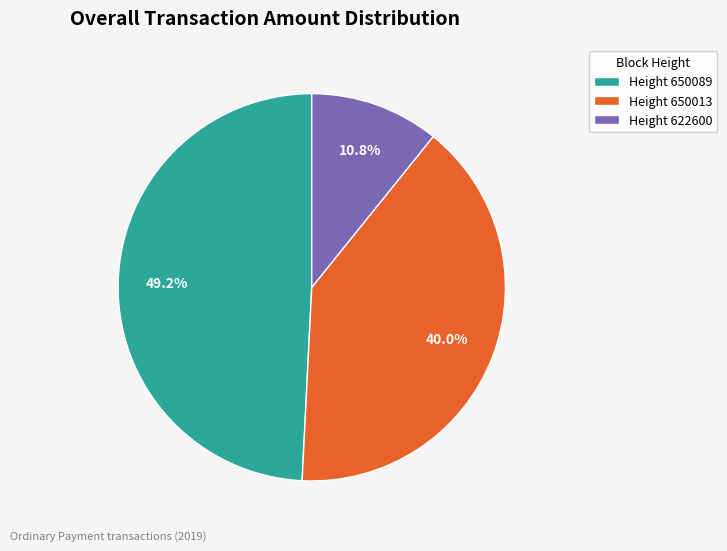

Which has a higher value, Height 622600 or Height 650013?

Height 650013